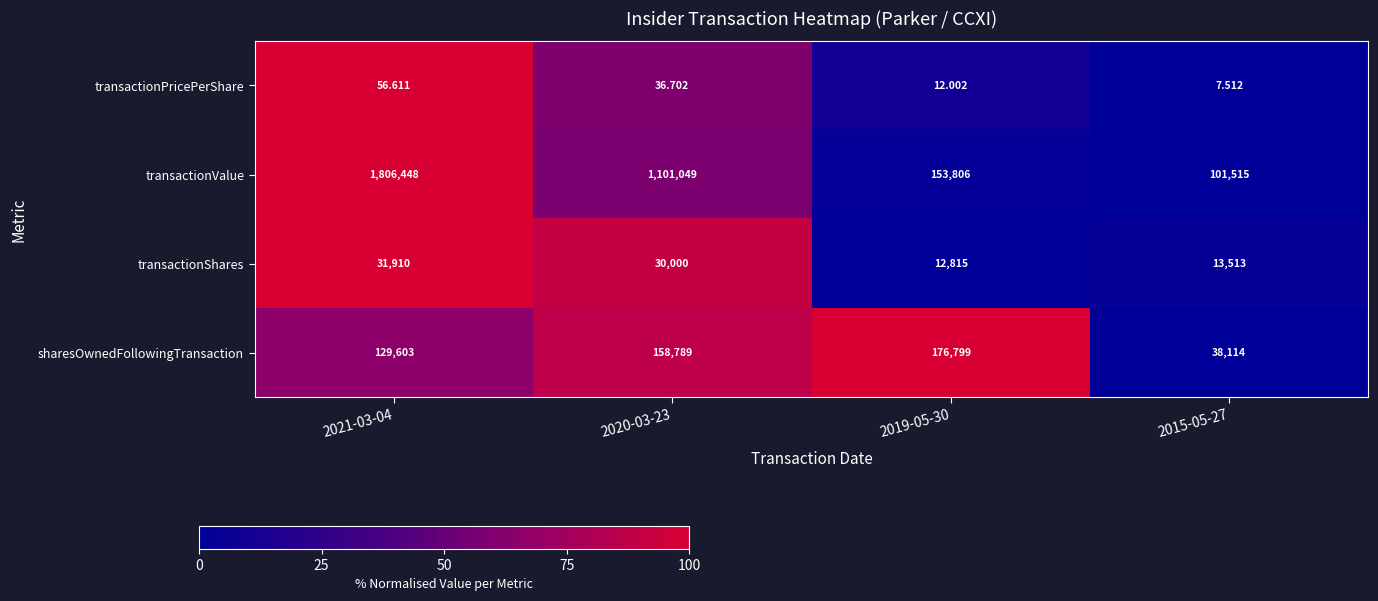

What is the total value across all series at 2021-03-04?

1968017.6